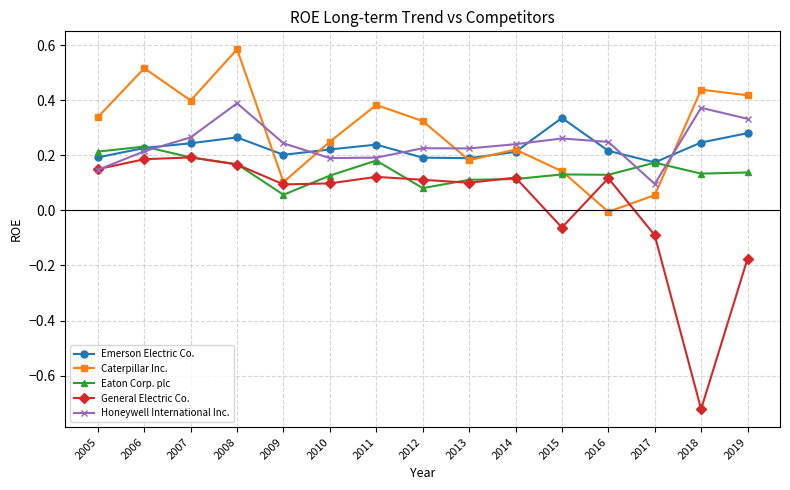

How many interior local valleys does the Emerson Electric Co. series have?

3